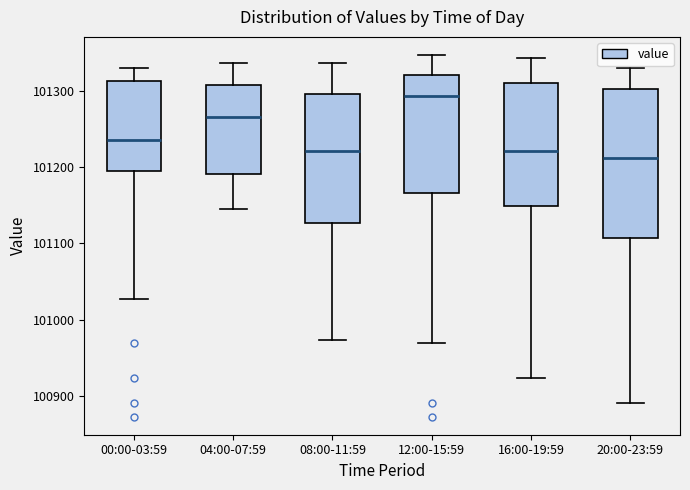

Which box is the tallest, from its lower edge to its upper edge?

20:00-23:59